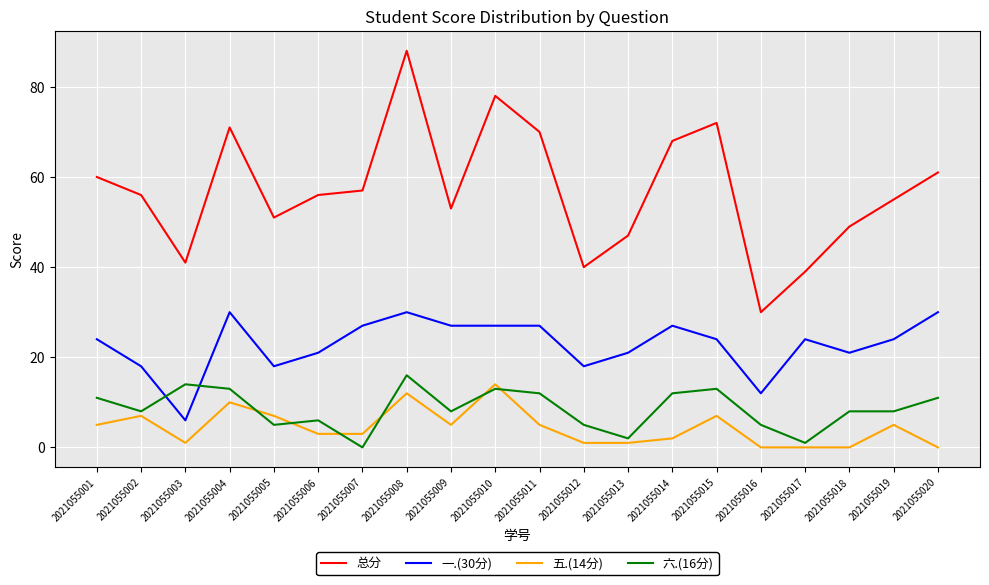

True or false: 一.(30分) and 总分 cross at least once.

False